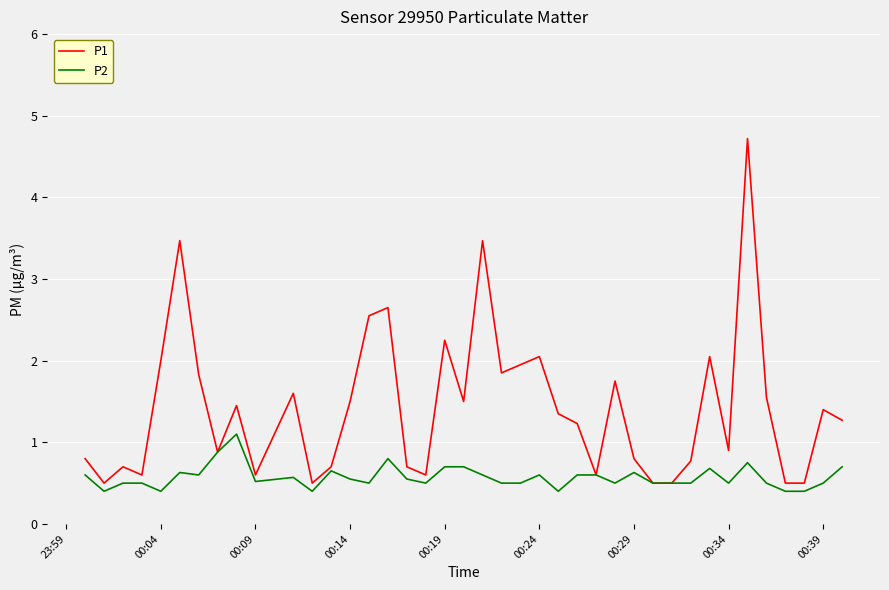

Which series has the largest total across all categories?

P1